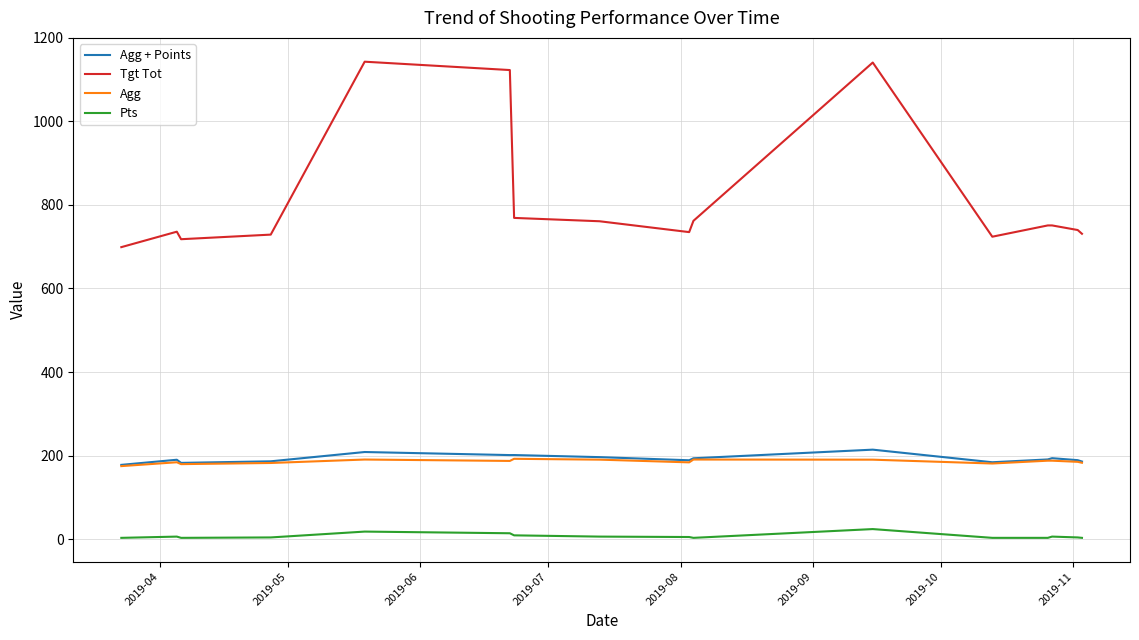

At how many categories does at least one series exceed 1043?

3